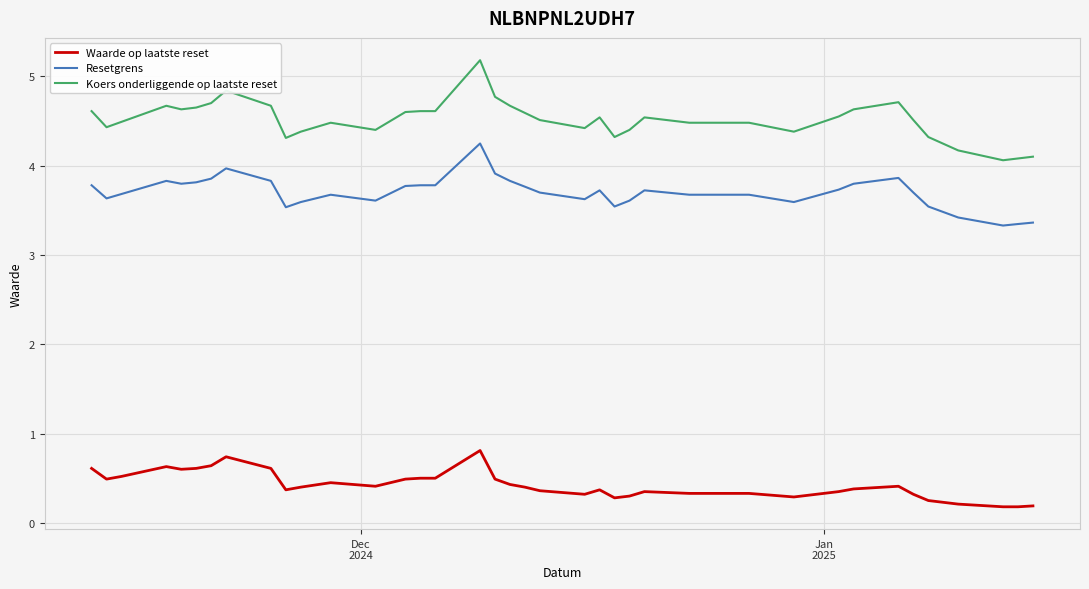

Which series has the largest range (max minus min)?

Koers onderliggende op laatste reset